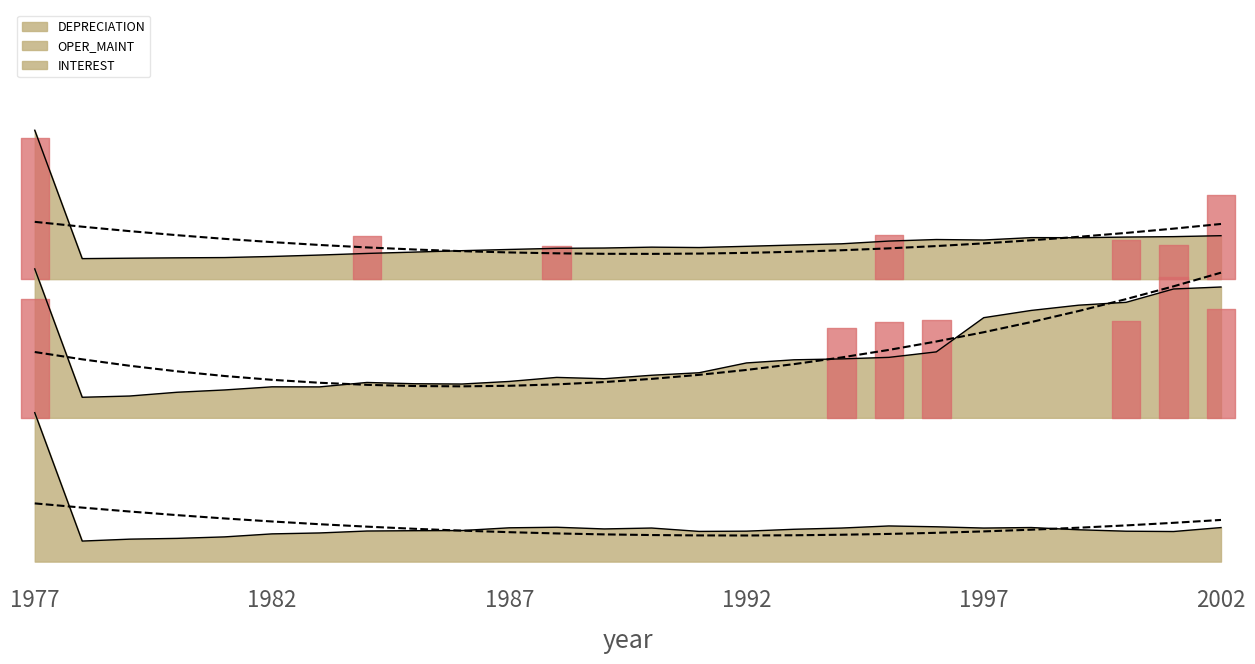

Between 1982 and 21, which series saw the biggest shift?

OPER_MAINT_line